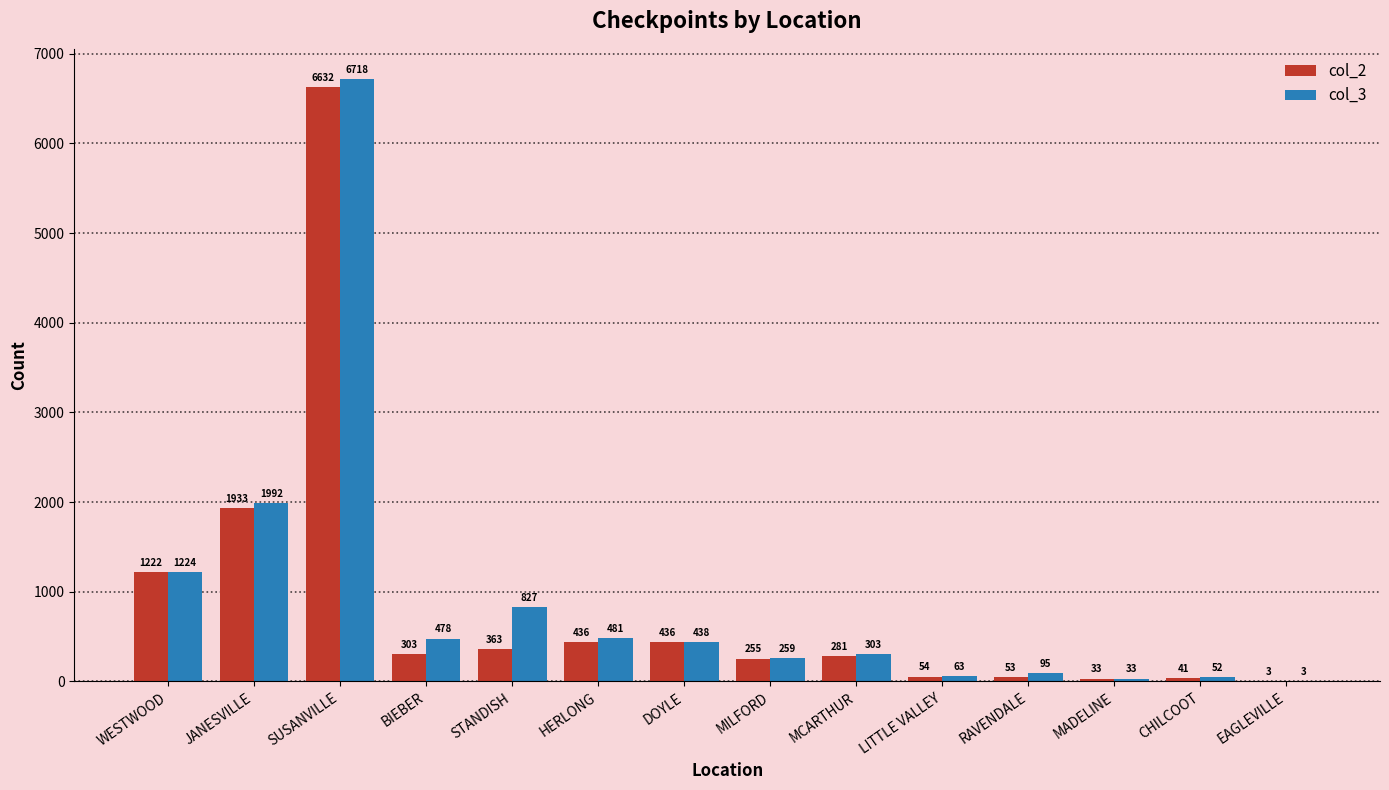

What is the difference between the col_2 values at WESTWOOD and DOYLE?

786